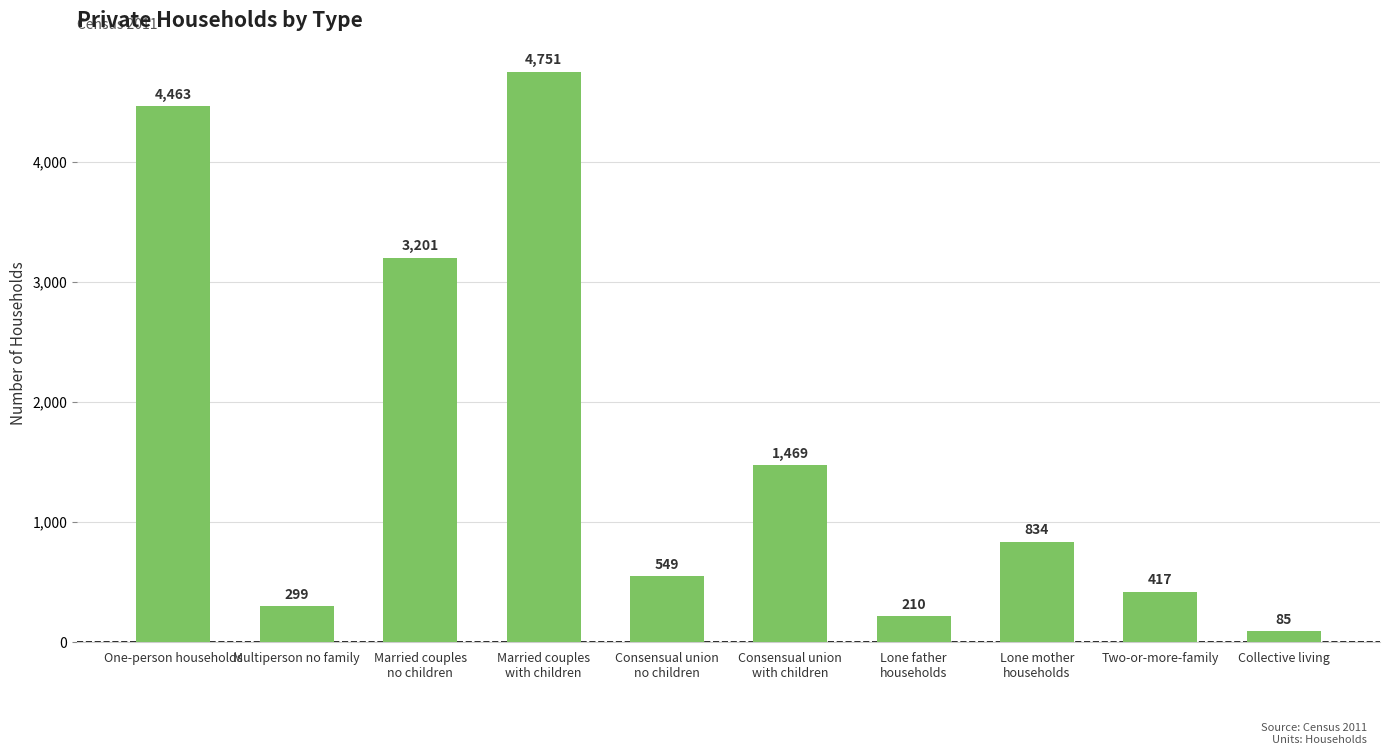

Rank the categories by value from lowest to highest.

Collective living, Lone father
households, Multiperson no family, Two-or-more-family, Consensual union
no children, Lone mother
households, Consensual union
with children, Married couples
no children, One-person households, Married couples
with children